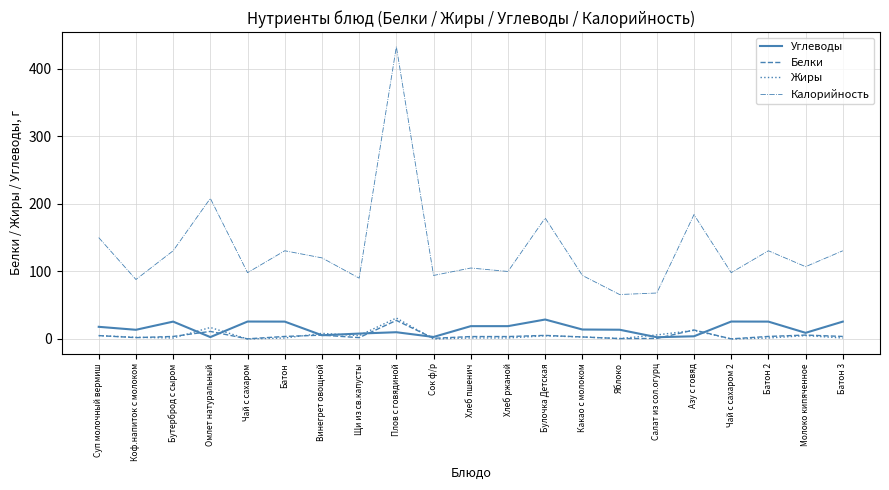

True or false: Калорийность and Жиры intersect in this chart.

False